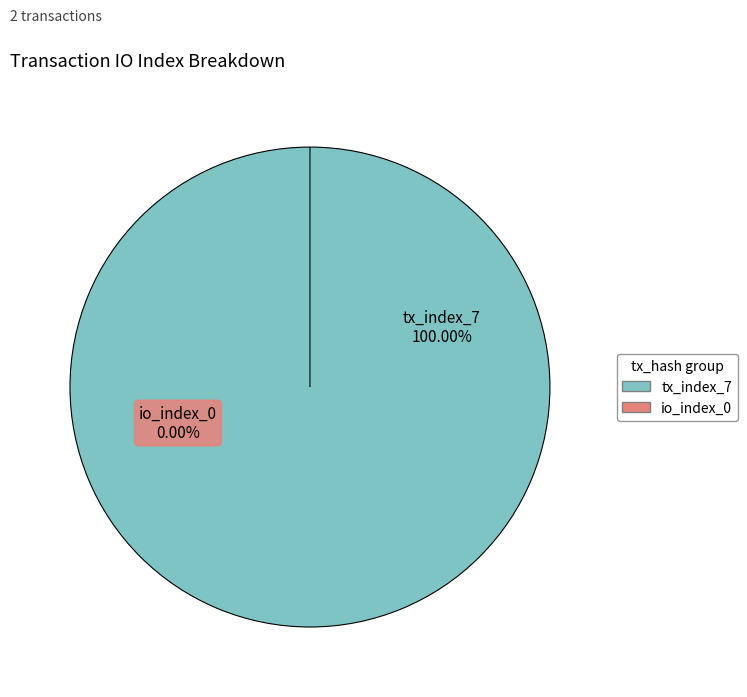

How many segments does this pie chart have?

2